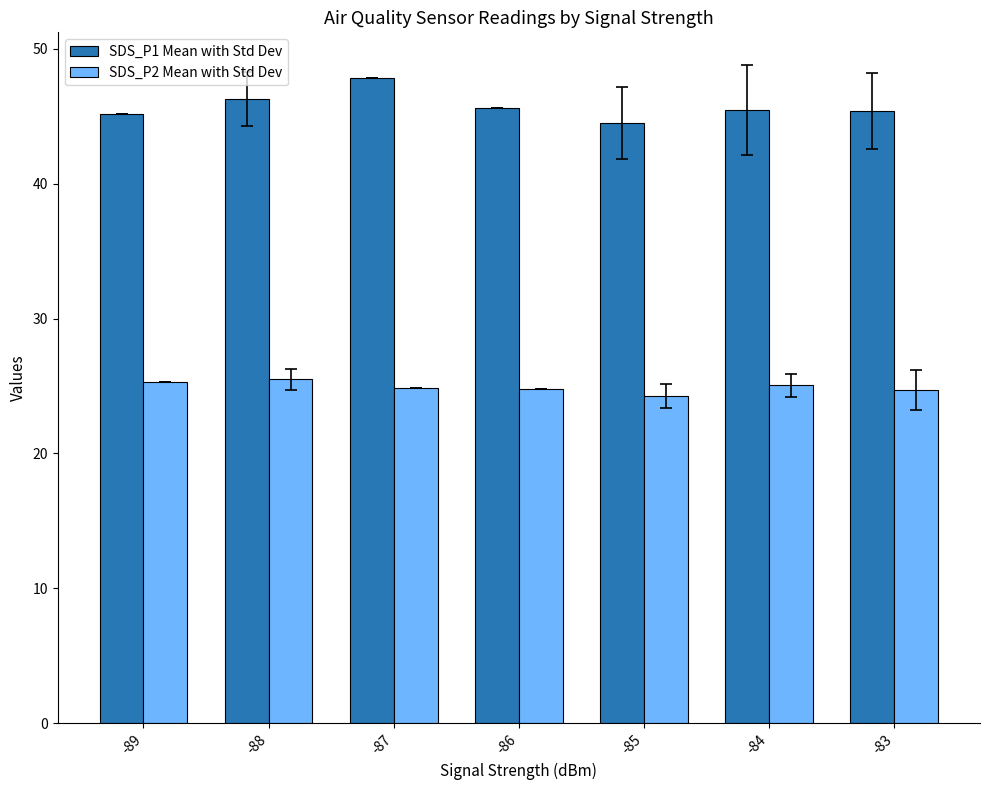

How many series are shown in this chart?

2